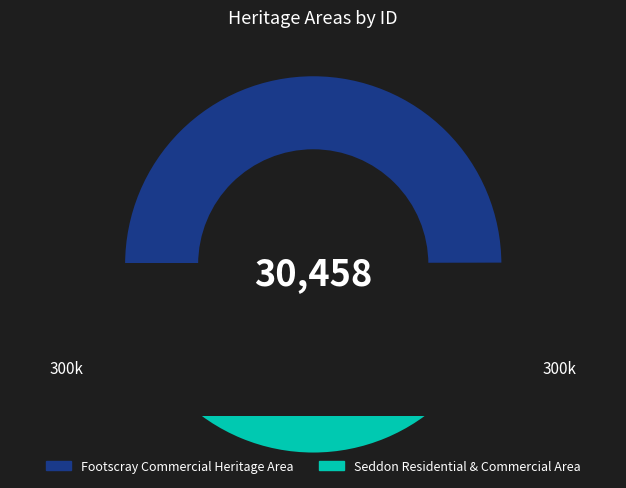

How much of the chart is everything except Footscray Commercial Heritage Area?

50.0%